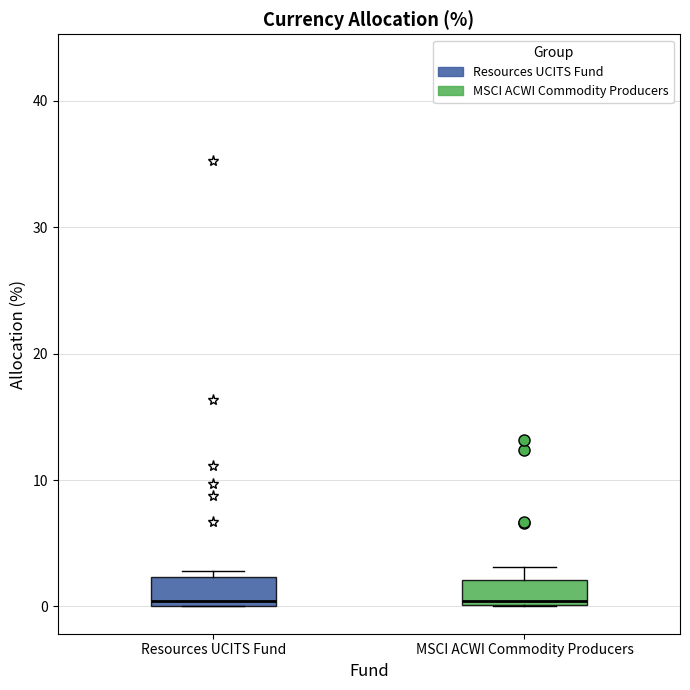

Reading left to right, read every box against the y-axis: the position of its median line, the range the box covers, and the ends of its whiskers. The values are not printed on the chart, so give them approximately, as read against the axis.

Resources UCITS Fund: median 0 (just above the box's lower edge), box 0 to 2, whiskers 0 to 3
MSCI ACWI Commodity Producers: median 0 (just above the box's lower edge), box 0 to 2, whiskers 0 to 3